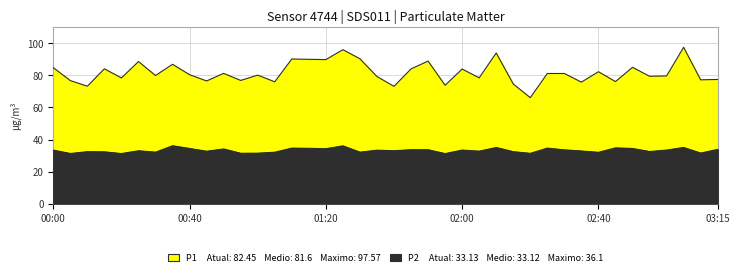

What is the spread (max minus min) of values at 01:05?

44.0